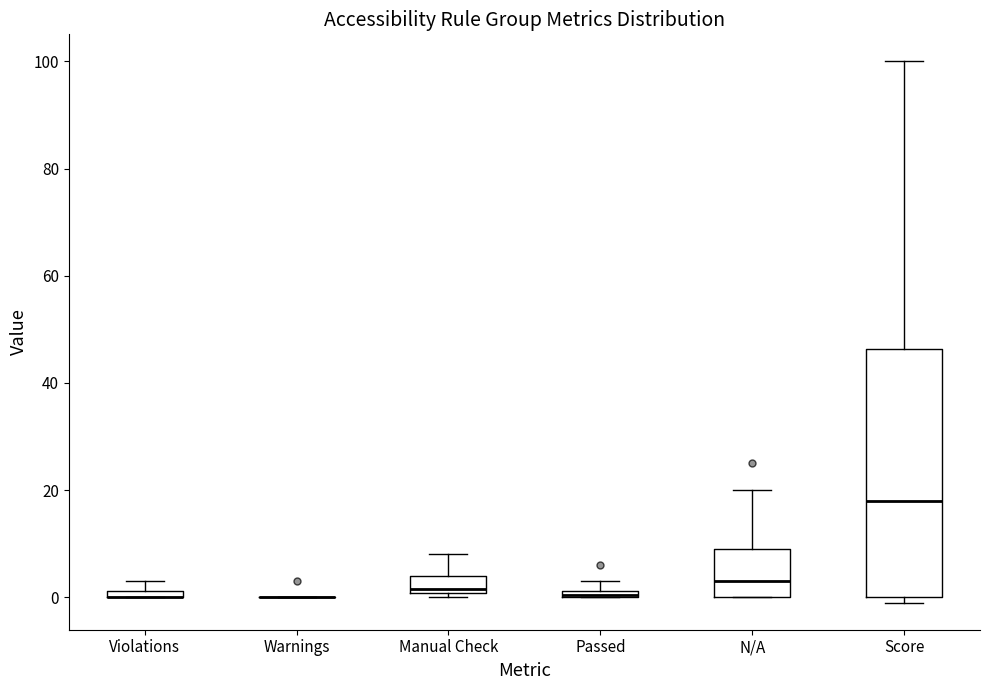

Where does the median line of the box for Score sit on the y-axis? The values are not printed on the chart, so give them approximately, as read against the axis.

18